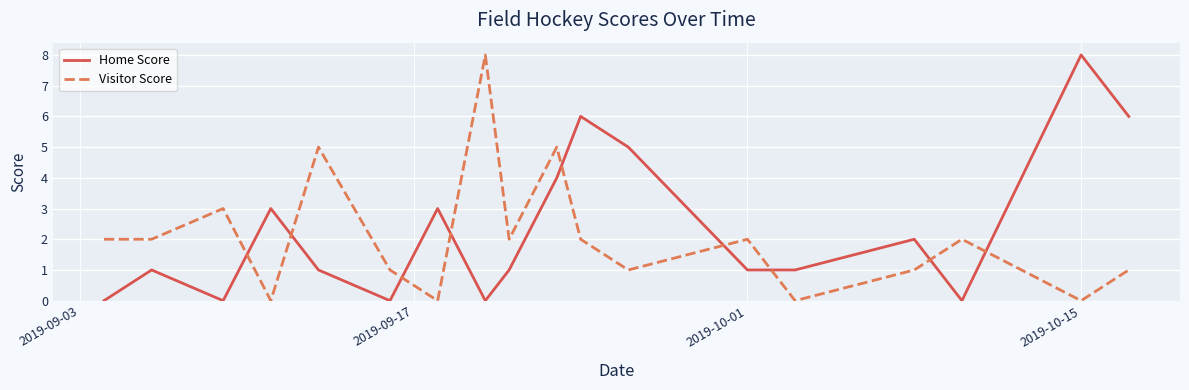

True or false: Home Score and Visitor Score intersect in this chart.

True